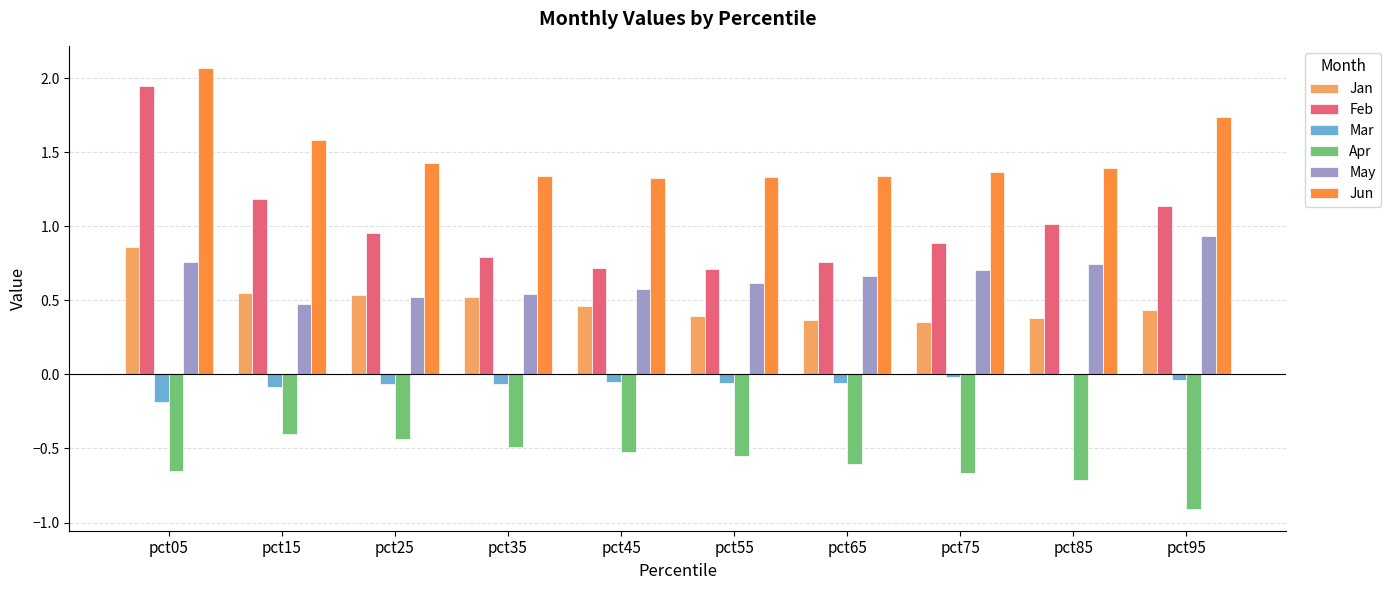

At which category does the chart reach its peak across all series?

pct05